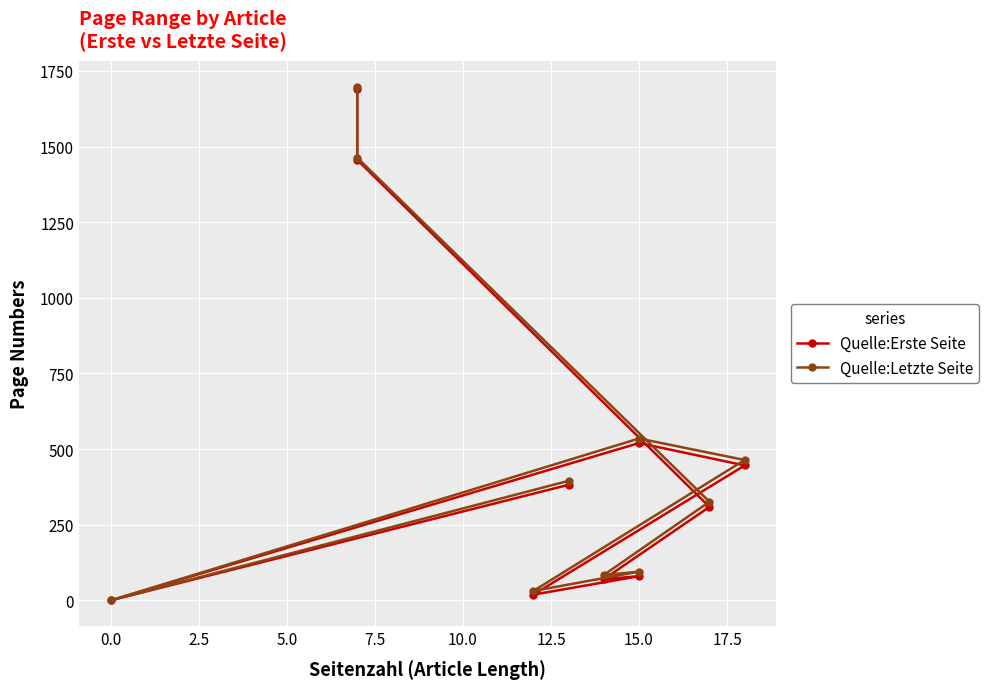

Is it true that Quelle:Letzte Seite equals 764 at 20.0?

False